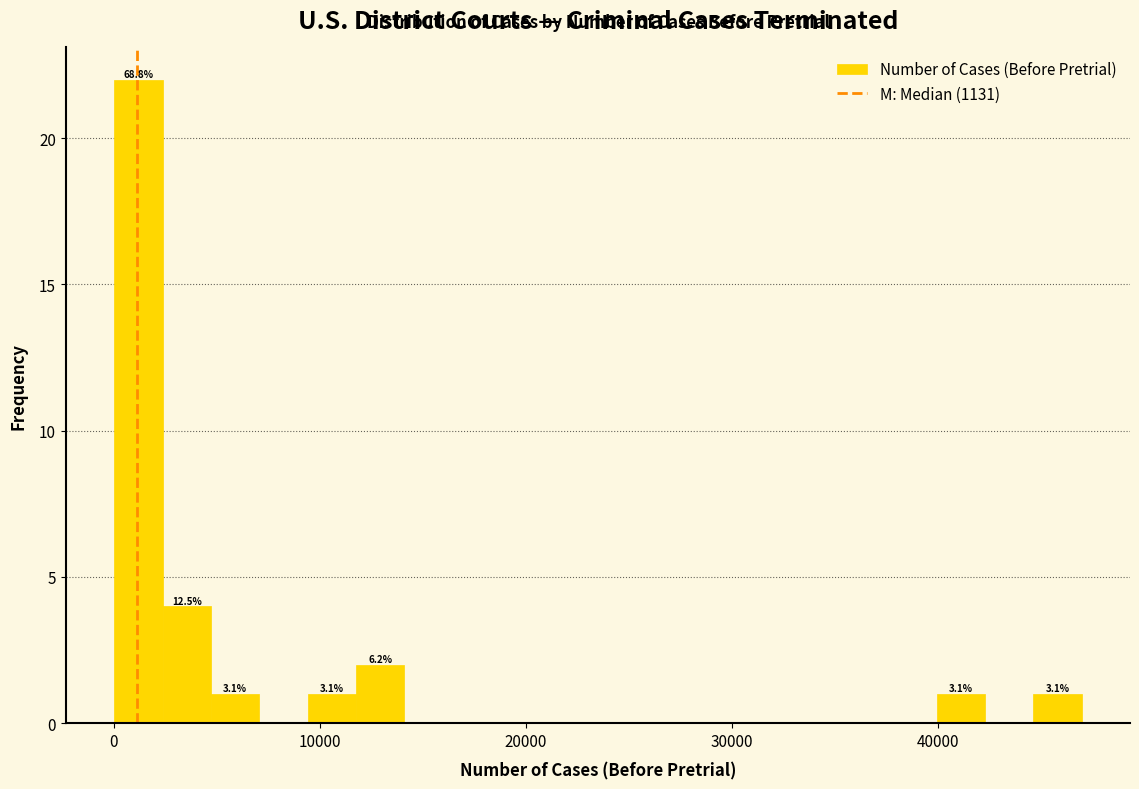

Around what value on the x-axis is the tallest bar? Give the approximate position of its centre, as read against the axis.

1000